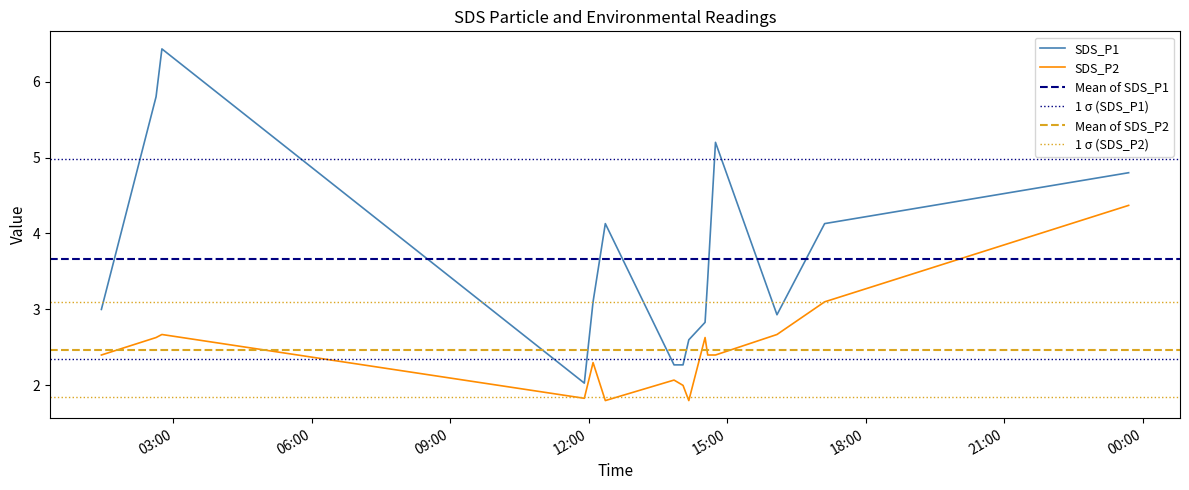

What is the sum of the SDS_P1 values at 2023/07/07 23:41:24 and 2023/07/07 02:45:01?

11.2